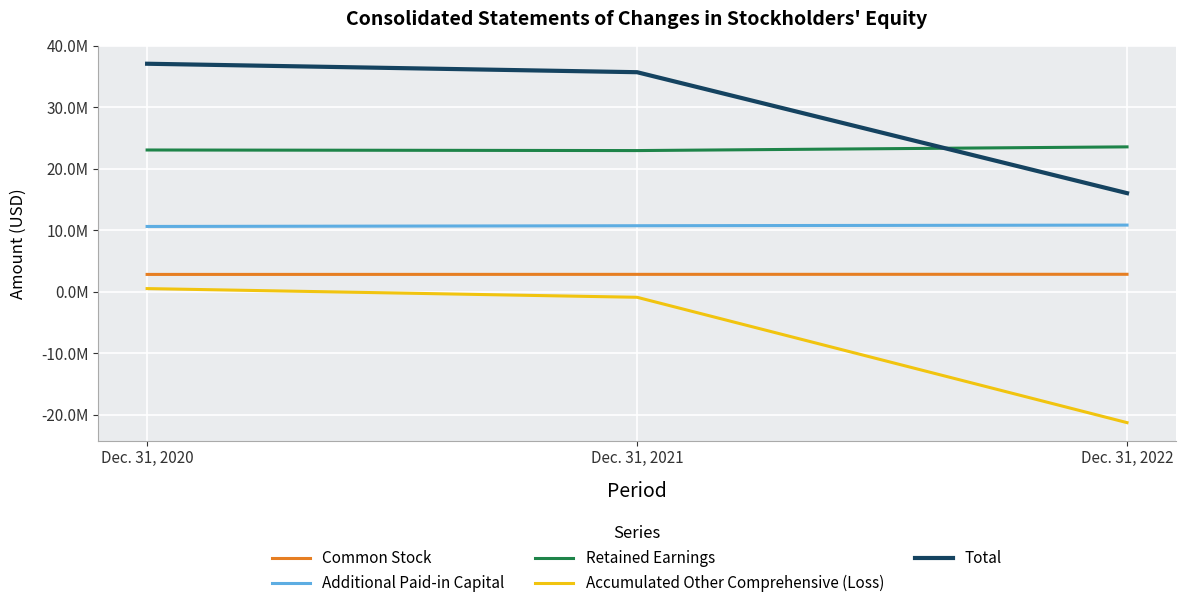

At which label does Retained Earnings first exceed 23071000?

Dec. 31, 2022